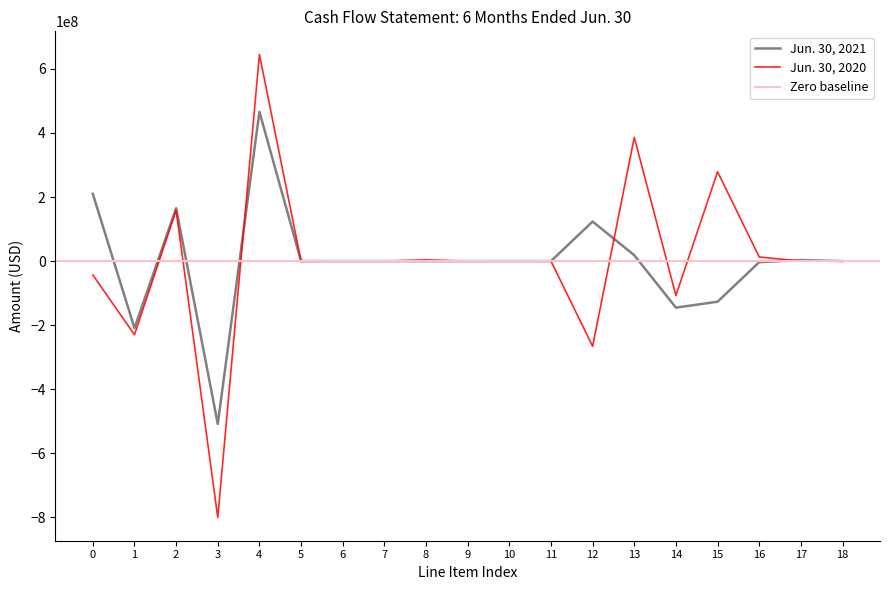

What is the lowest value of the Jun. 30, 2021 series?

-508389256